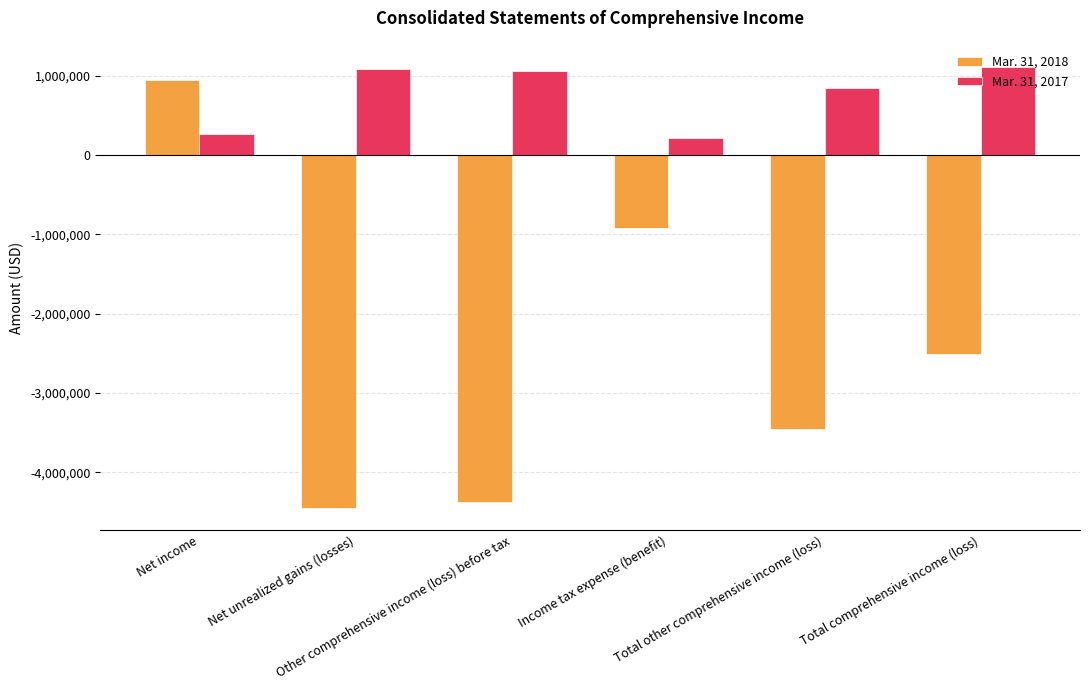

Which series has the widest spread of values?

Mar. 31, 2018